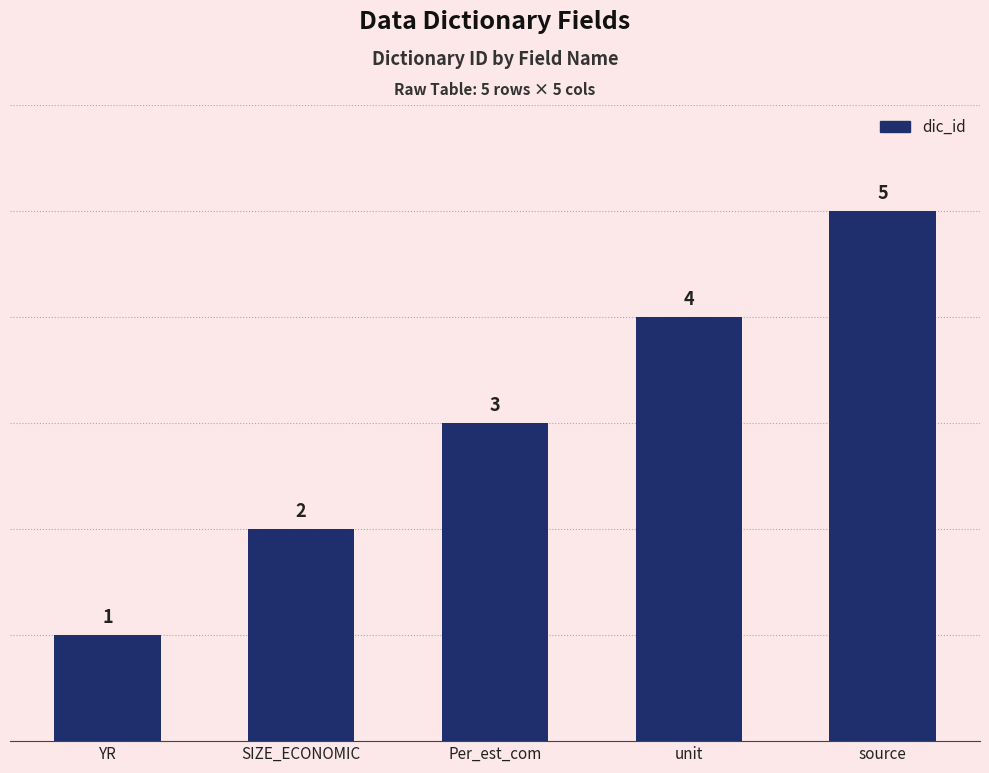

Are the bars horizontal?

No